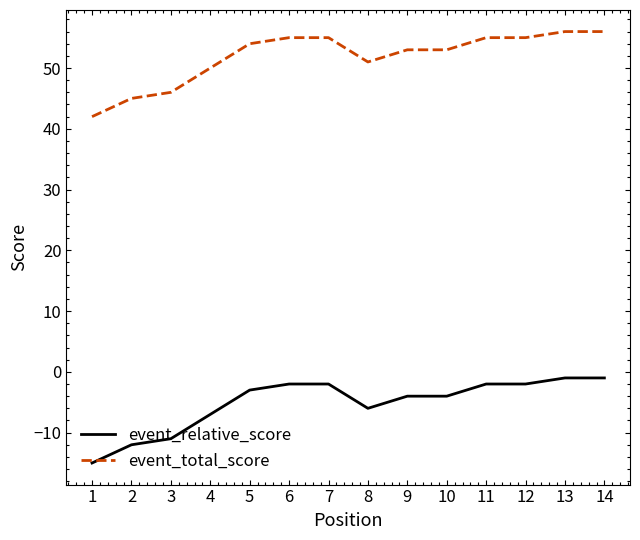

Which series has the largest total across all categories?

event_total_score